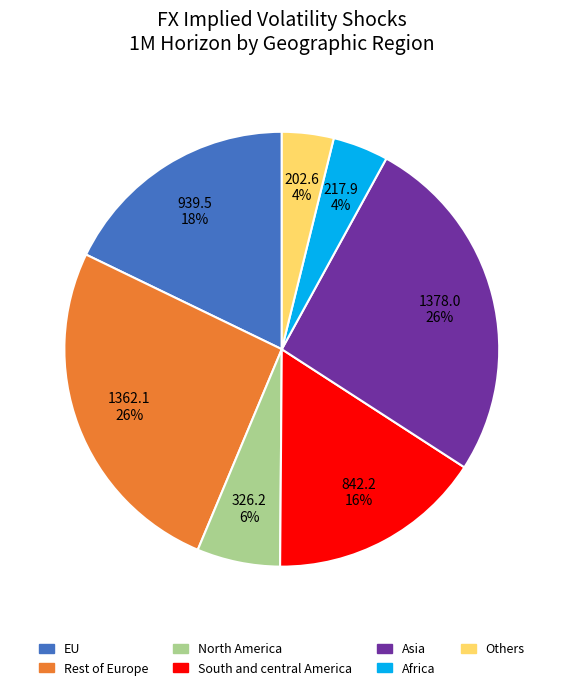

To the nearest percent, what is the average slice percentage?

14%